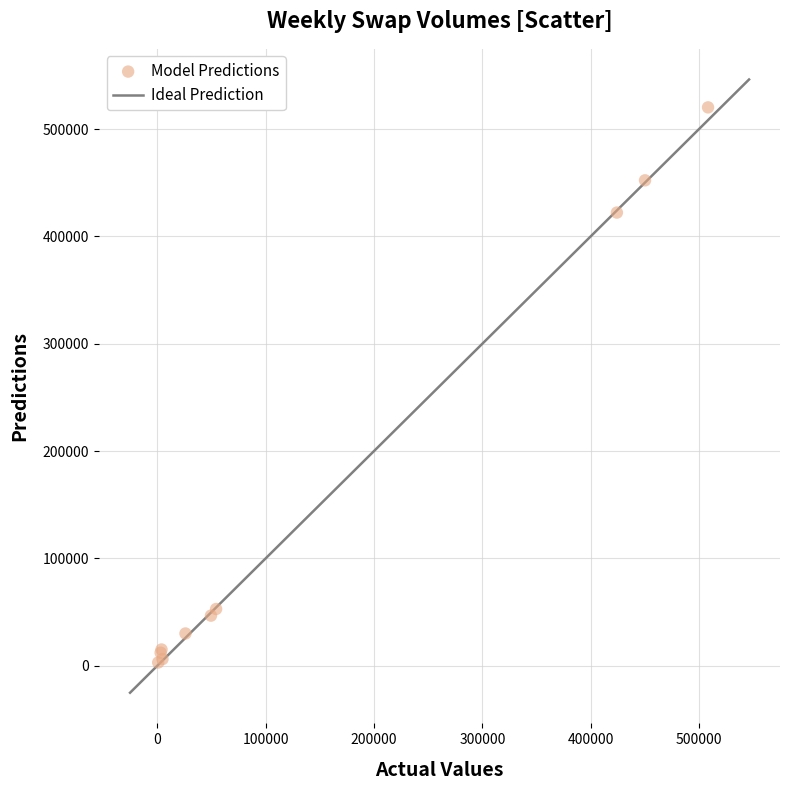

What Y value in the scatter plot is closest to 261625?

422217